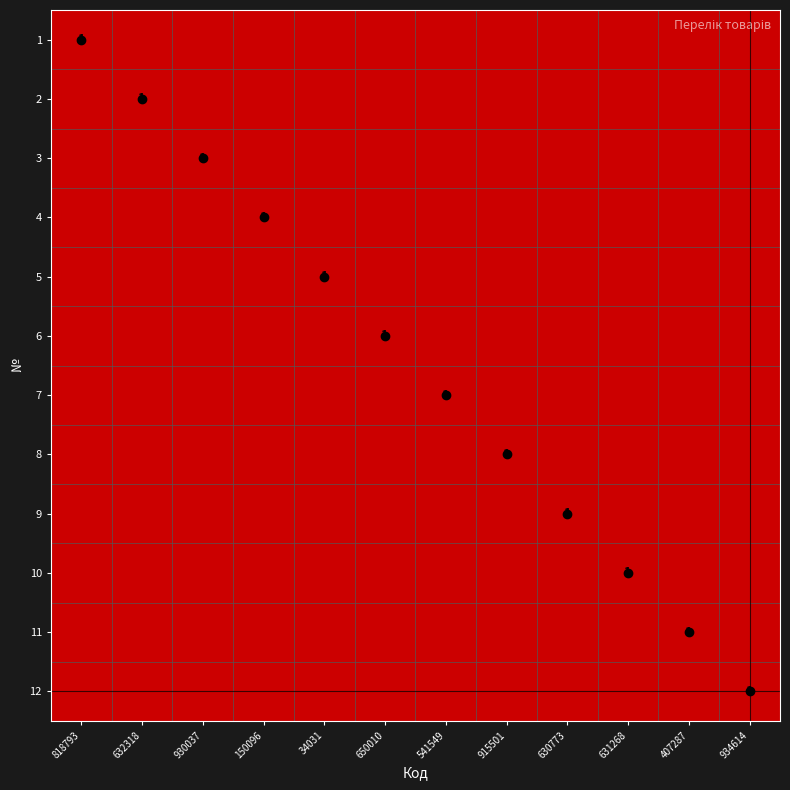

At how many categories does at least one series exceed 0?

12